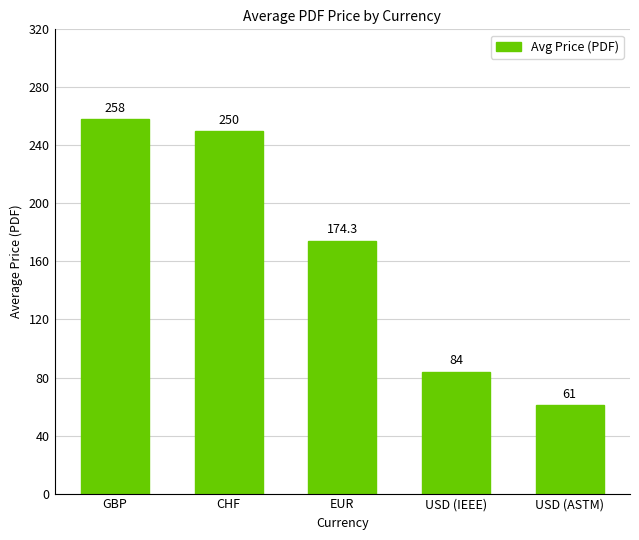

What is the difference between the maximum and minimum values?

197.0